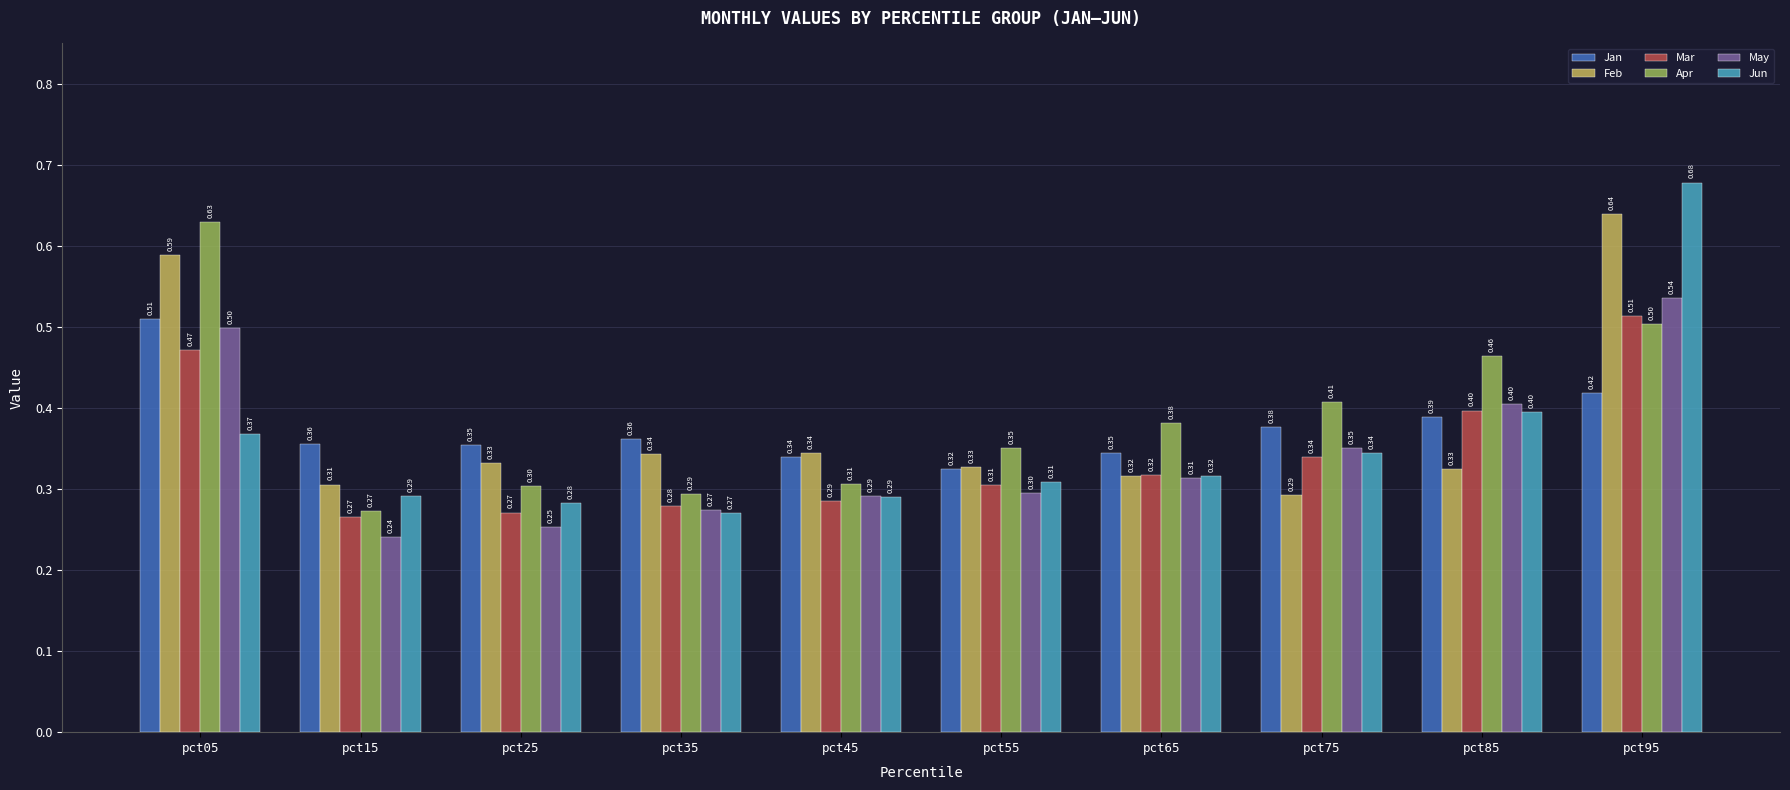

True or false: Feb has a value of 0.1 at pct55.

False